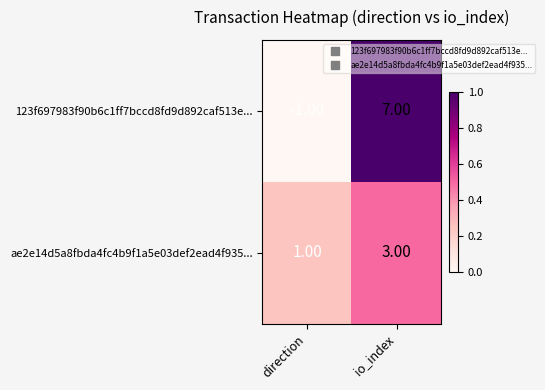

What is the sum of the ae2e14d5a8fbda4fc4b9f1a5e03def2ead4f935... values at direction and io_index?

4